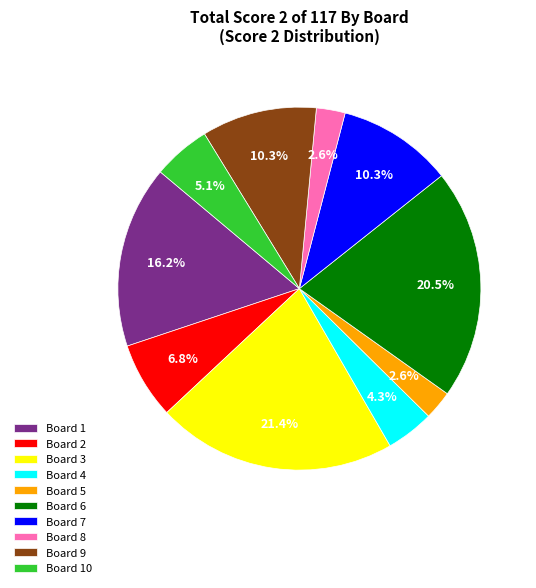

To the nearest percent, what is the average slice percentage?

10%